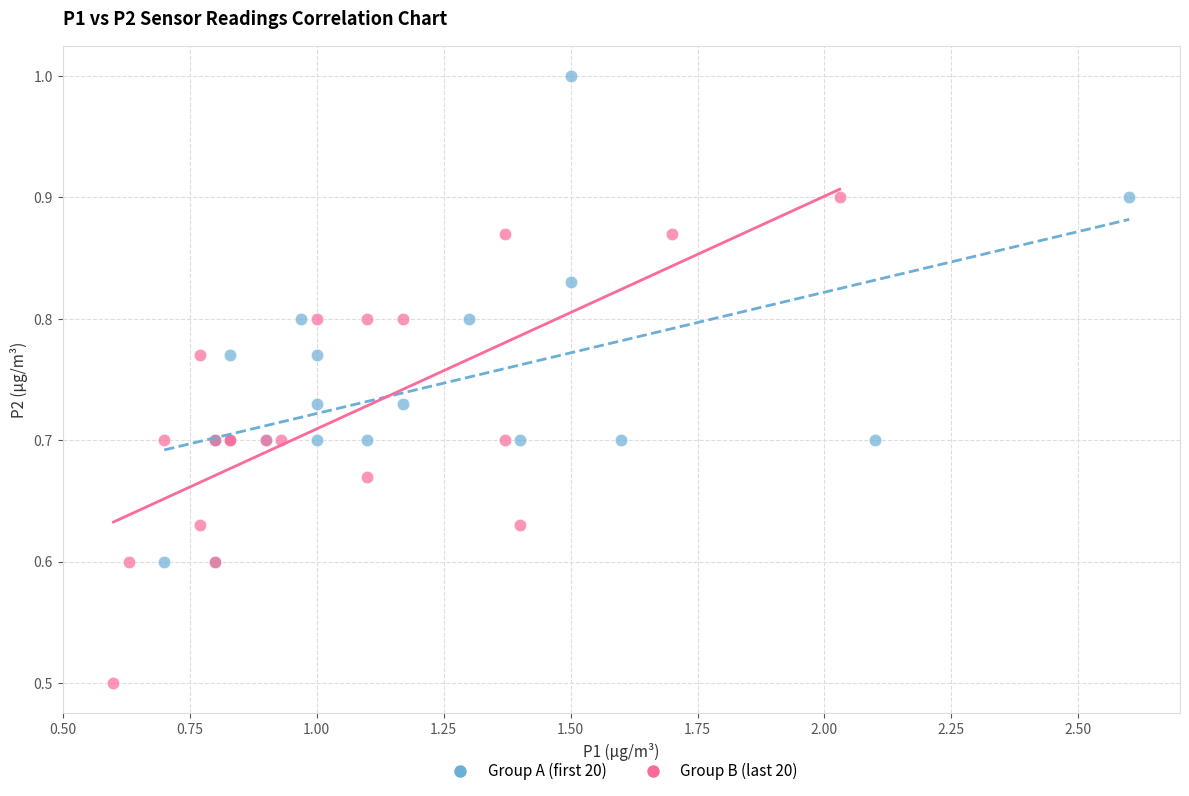

Which series reaches the minimum Y coordinate?

Group B (last 20)